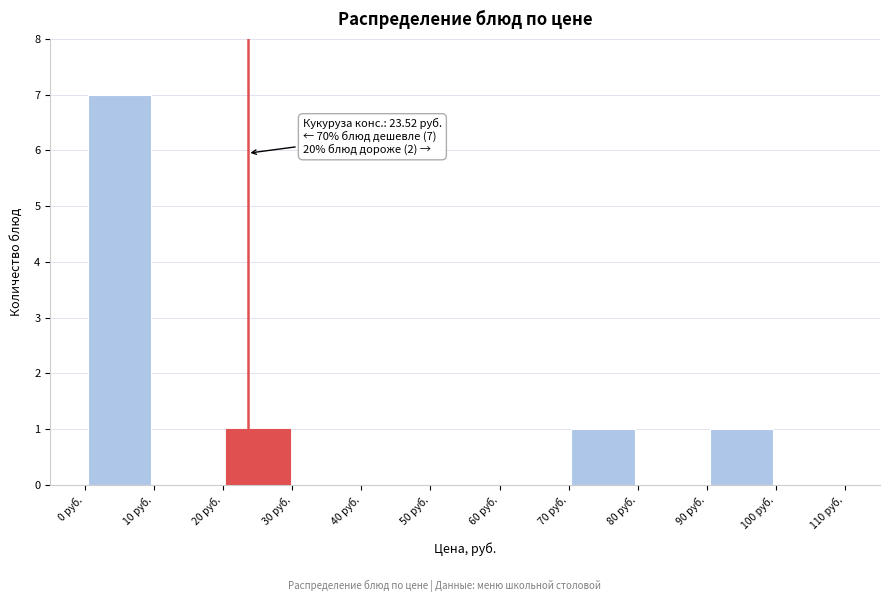

Which range on the x-axis has the tallest bar?

0 to 10